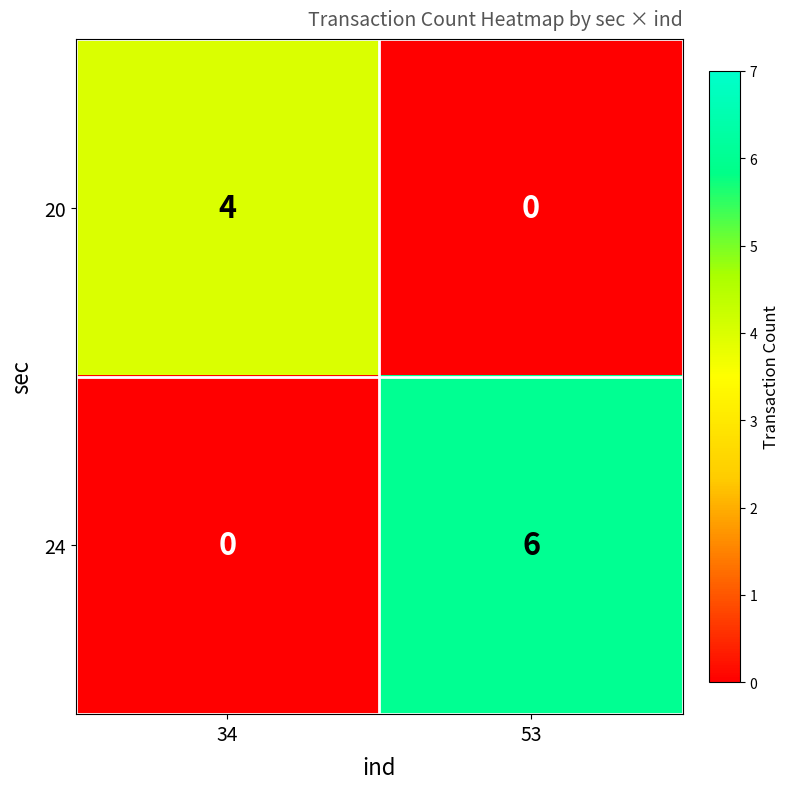

Reading left to right, what are all the values shown in this chart?

20: 4	0
24: 0	6